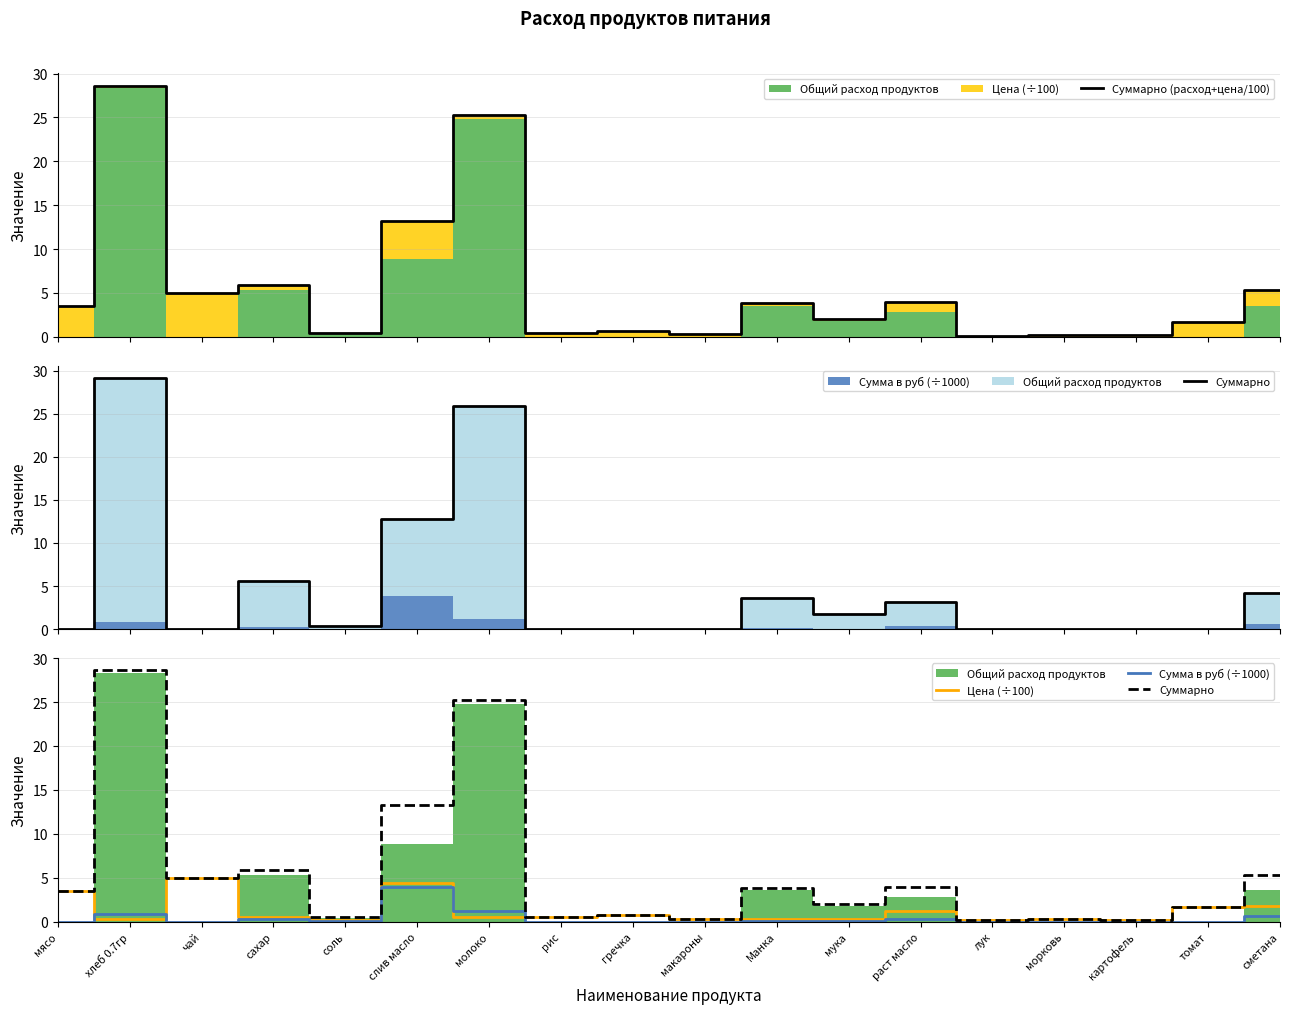

At which category is the sum across all series the highest?

хлеб 0.7гр